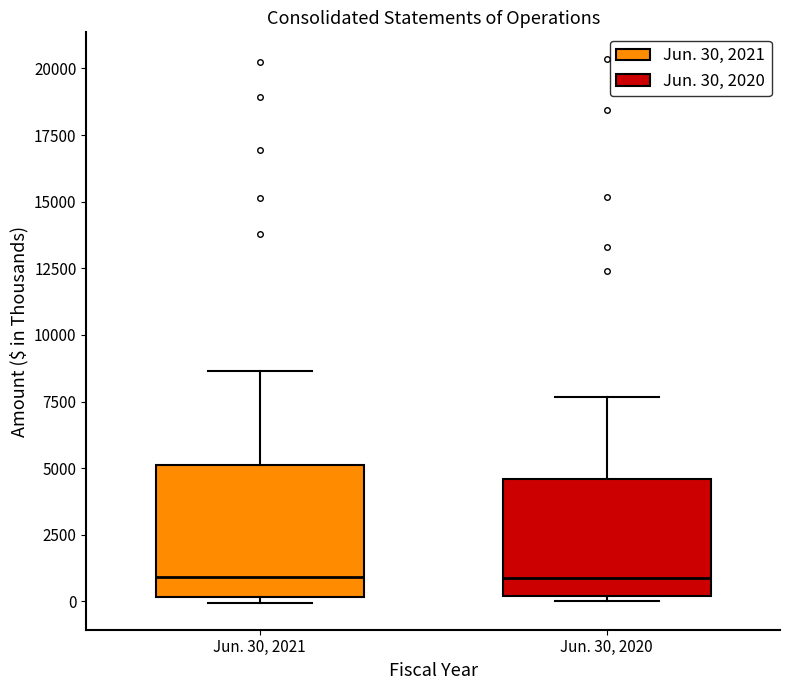

Which box is the tallest, from its lower edge to its upper edge?

Jun. 30, 2021